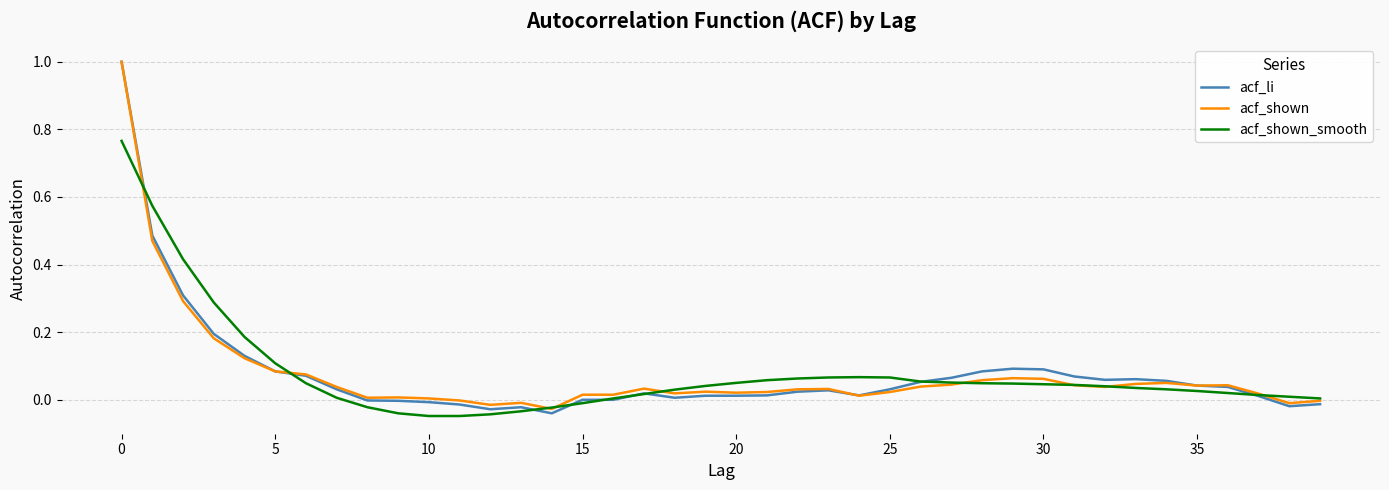

List the series in order of their overall mean, lowest first.

acf_shown, acf_li, acf_shown_smooth